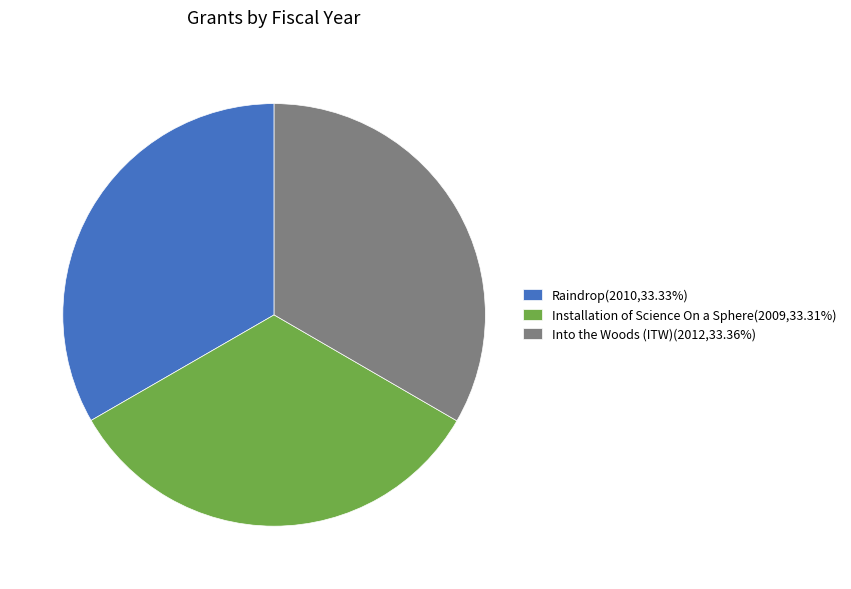

Is the sum of Into the Woods (ITW)(2012,33.36%) and Installation of Science On a Sphere(2009,33.31%) greater than half?

Yes